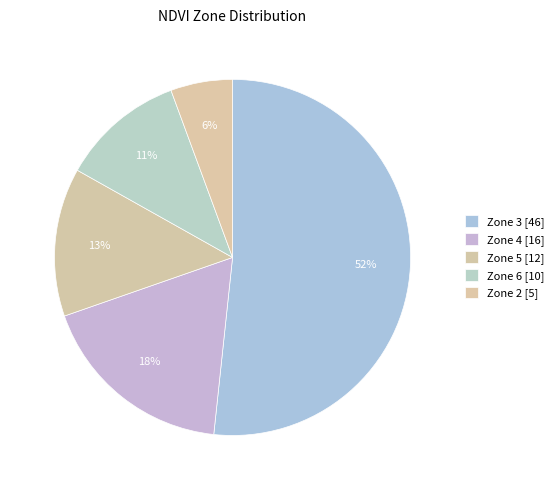

How many segments does this pie chart have?

5